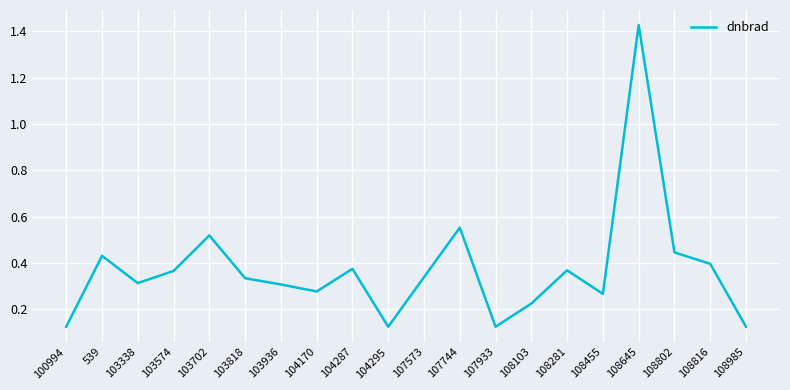

What is the change in value from 104295 to 107744?

+0.4